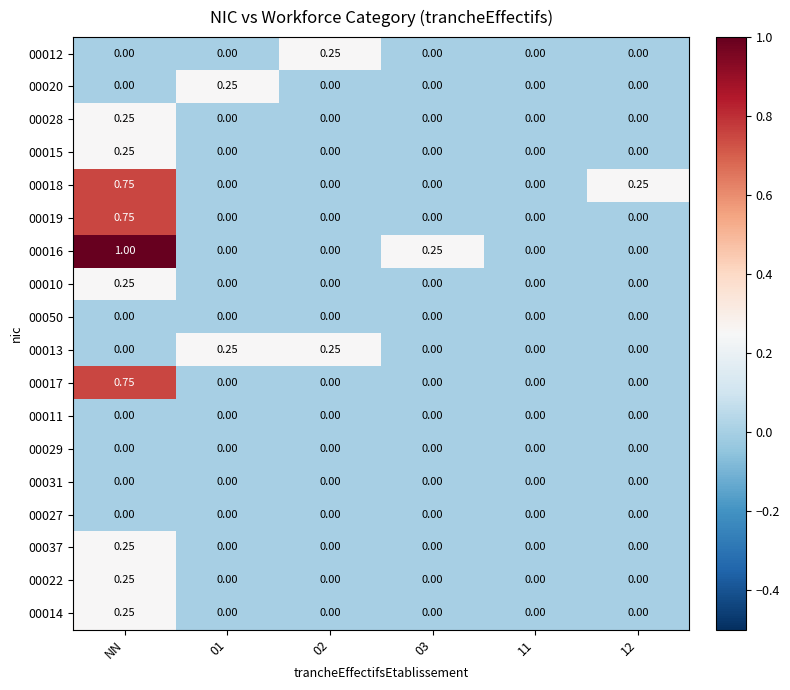

At which category is the sum across all series the highest?

NN